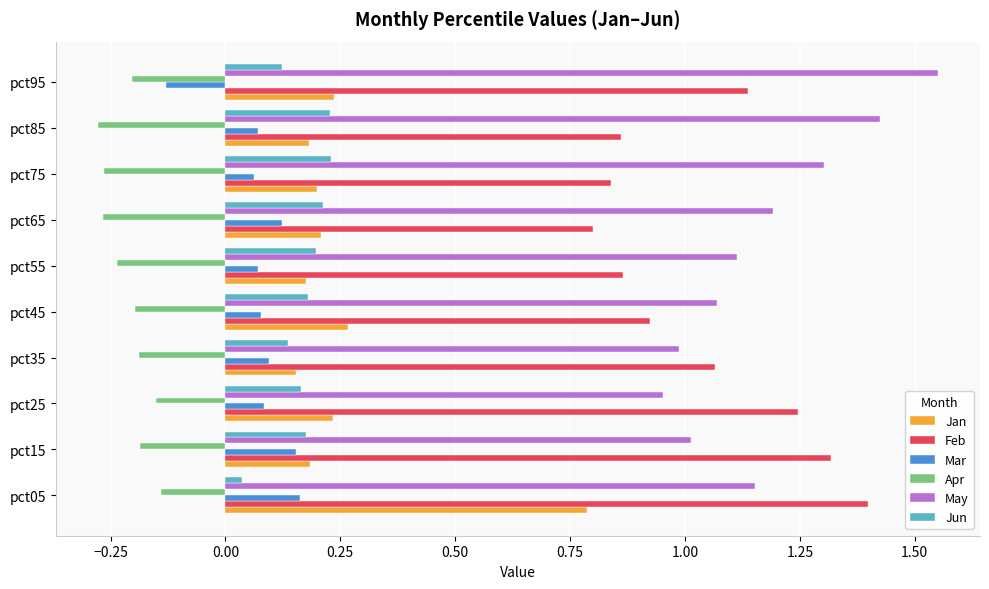

Which label corresponds to the largest value in the chart?

pct95